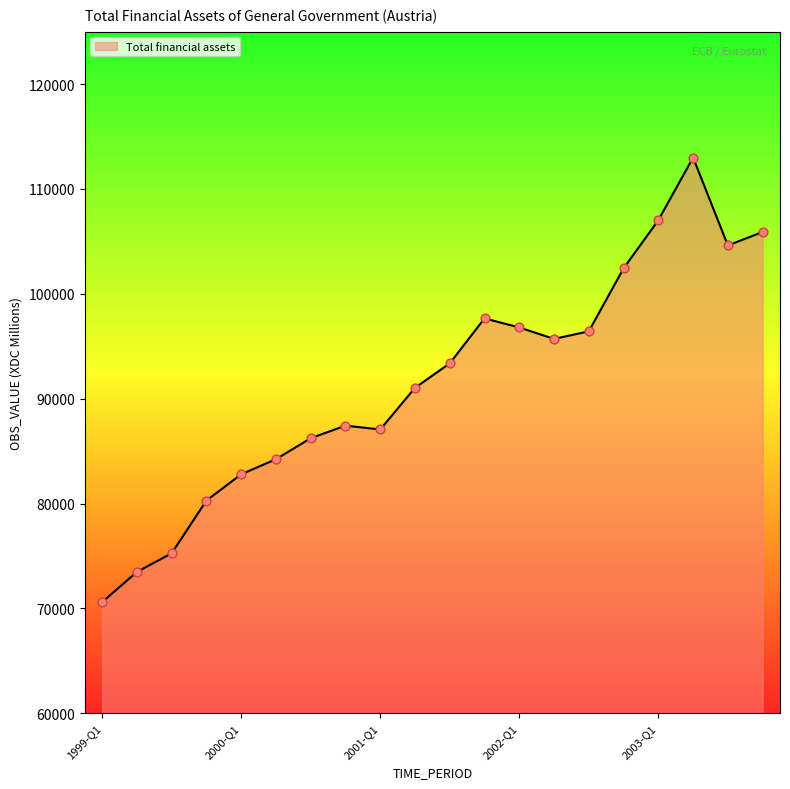

What is the greatest value displayed?

112993